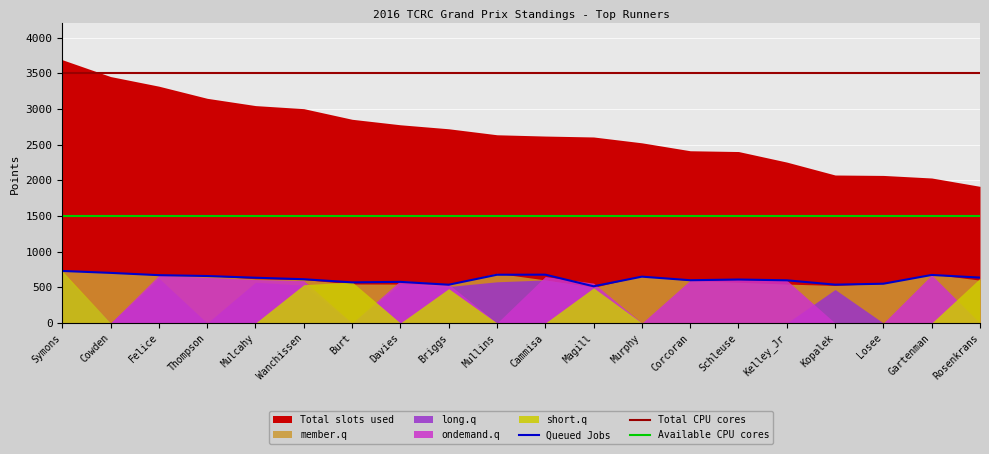

What is the label of the 11th point from the right?

Mullins